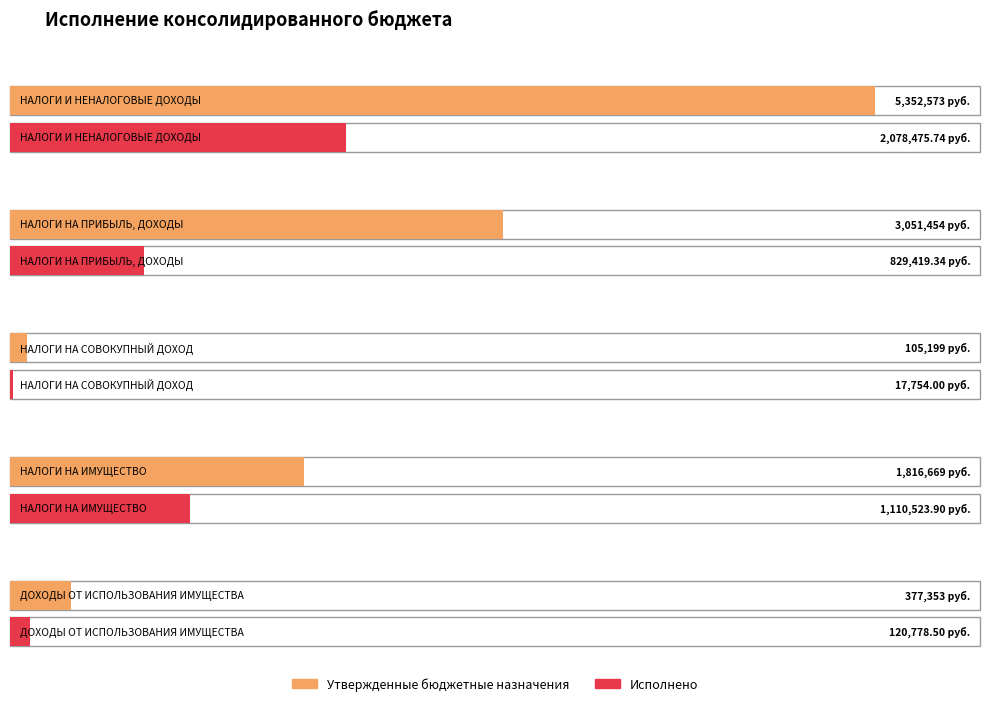

The value of Утвержденные бюджетные назначения at НАЛОГИ И НЕНАЛОГОВЫЕ ДОХОДЫ is 7209698.9. True or false?

False